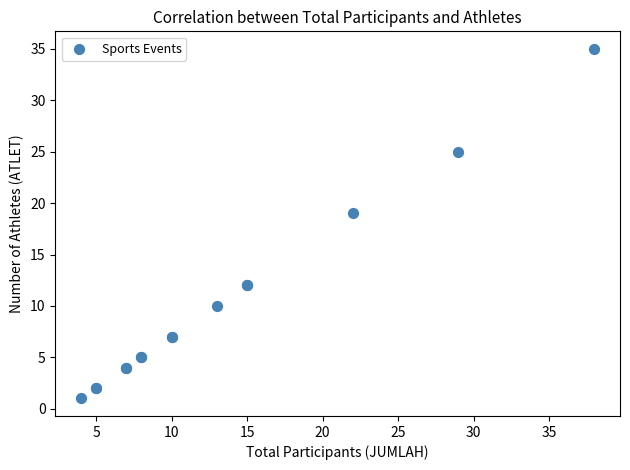

What Y value in the scatter plot is closest to 18?

19